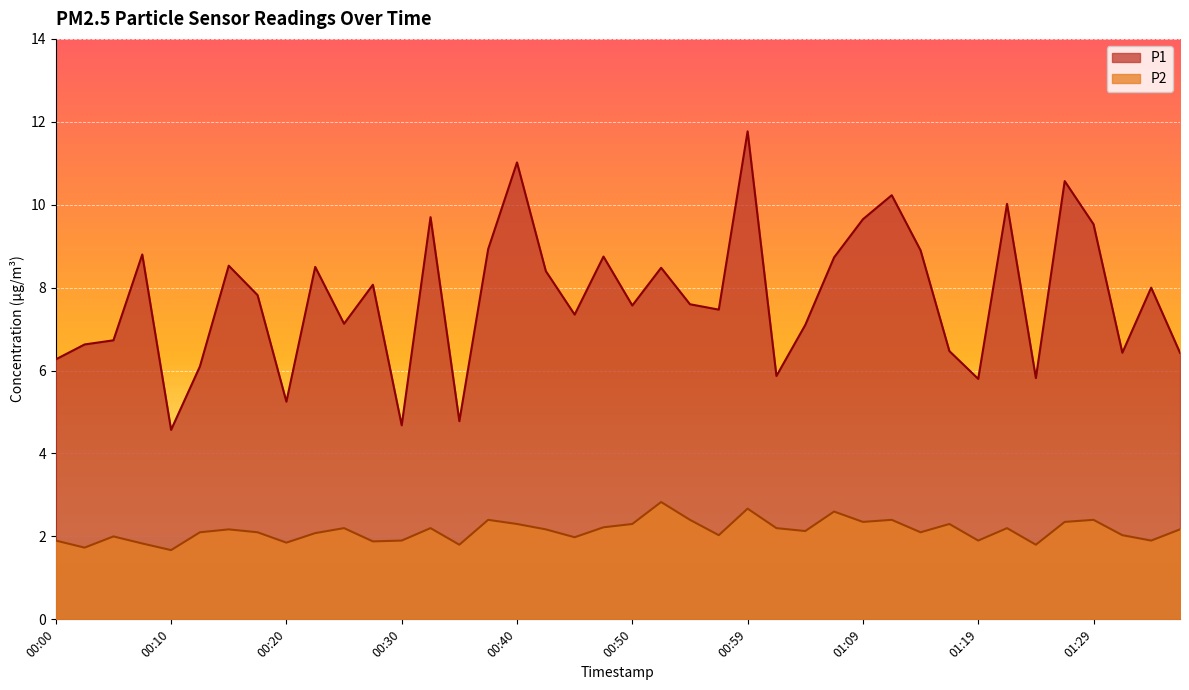

Is it true that P2 equals 1.3 at 00:32?

False